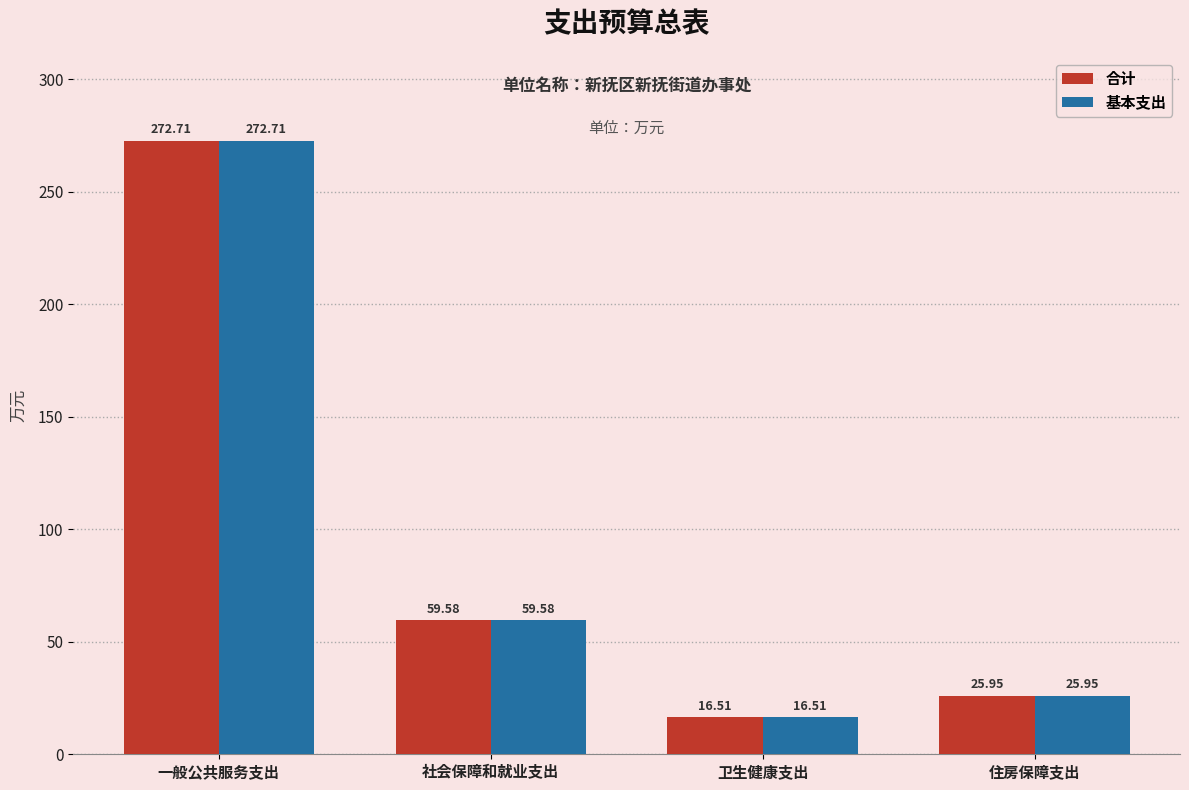

What is the value of the 基本支出 bar at the 3rd from the left?

16.5